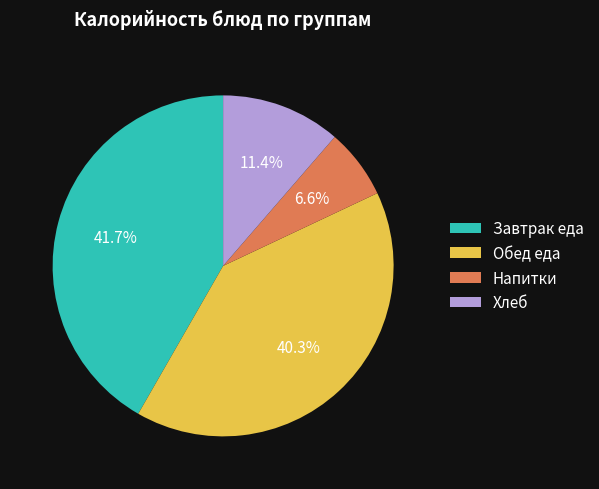

What percentage is NOT represented by Хлеб?

88.6%